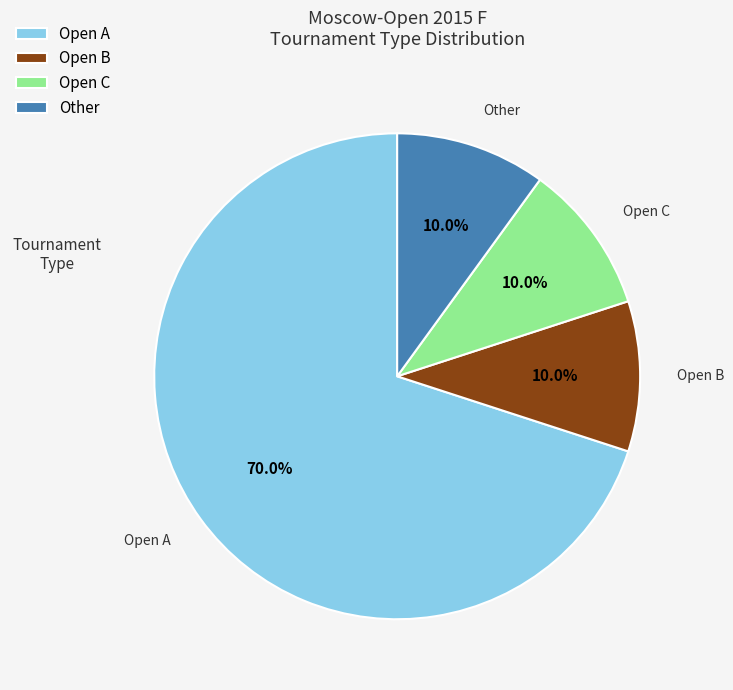

Which slice is the largest?

Open A